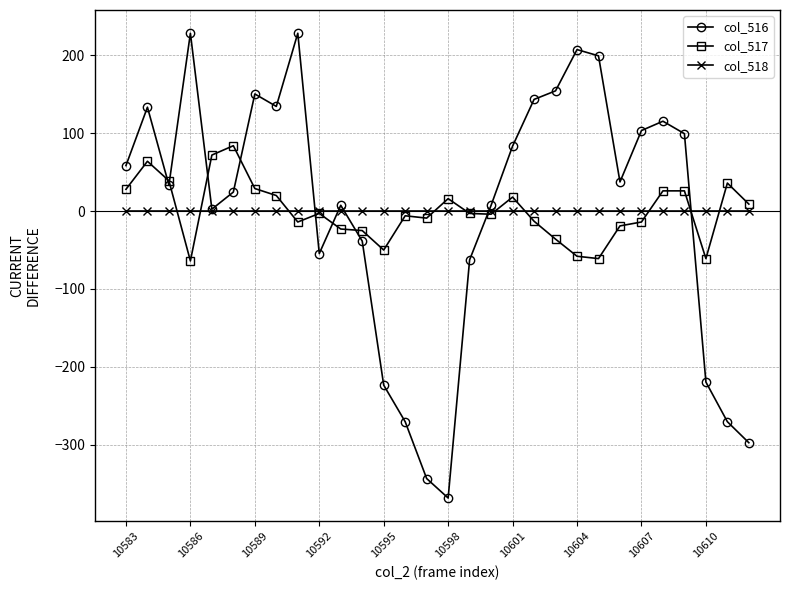

What is the minimum value for col_516?

-368.7